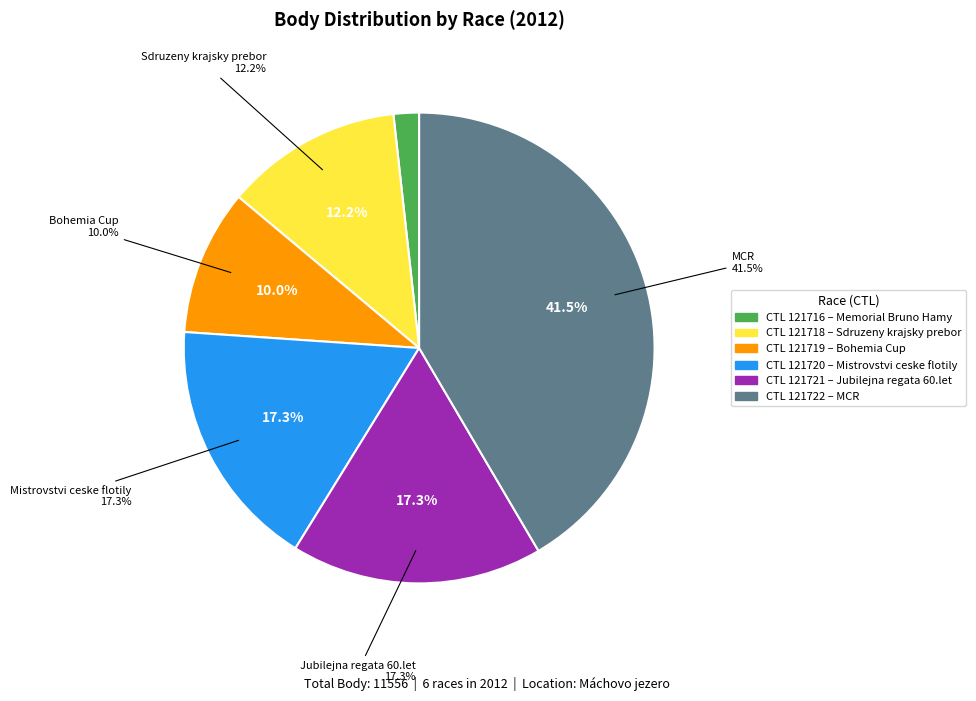

What percentage is the 121722 slice, to the nearest percent?

42%